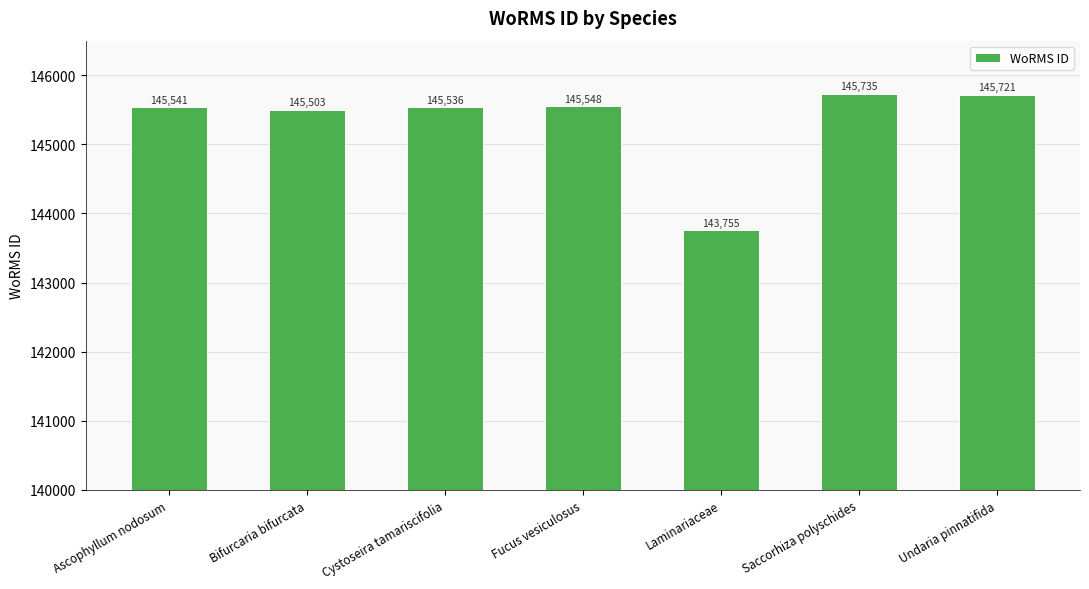

What value does the data have at Fucus vesiculosus?

145548